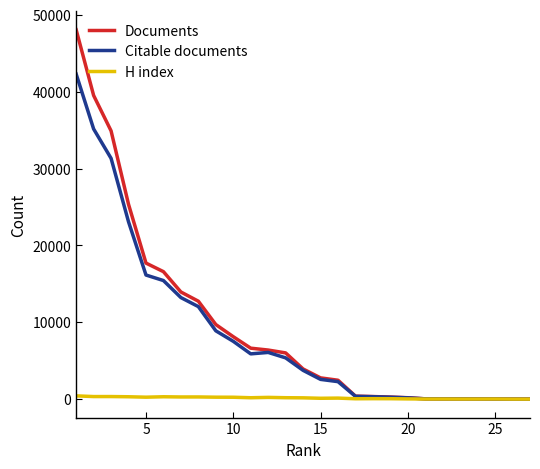

At how many categories does at least one series exceed 39905?

1